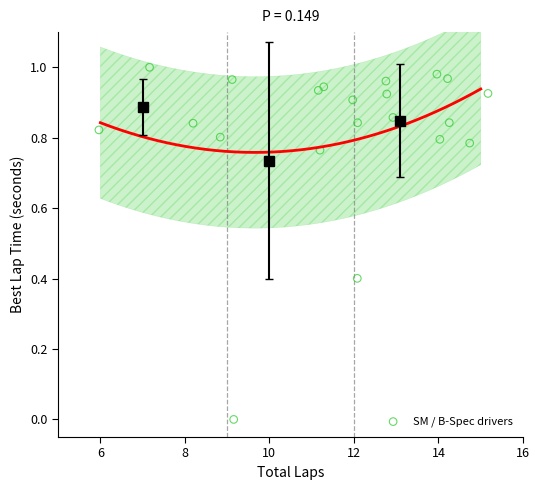

What is the range of X values (max minus min)?

9.2